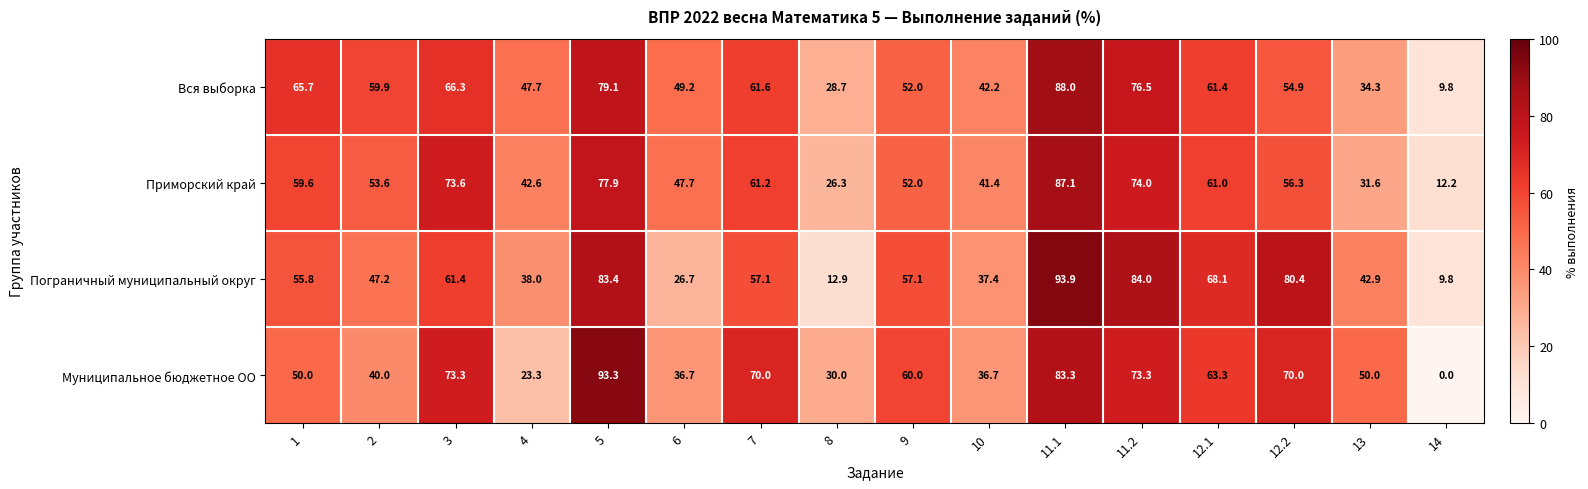

What is the greatest value displayed?

93.9